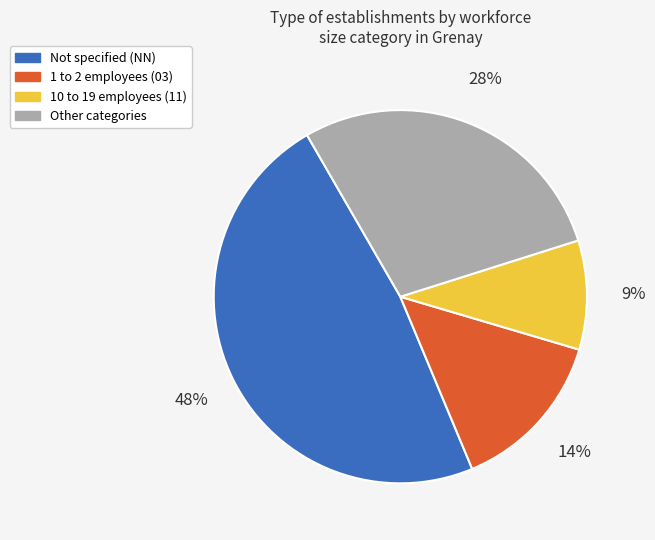

Count the number of slices in the pie.

4